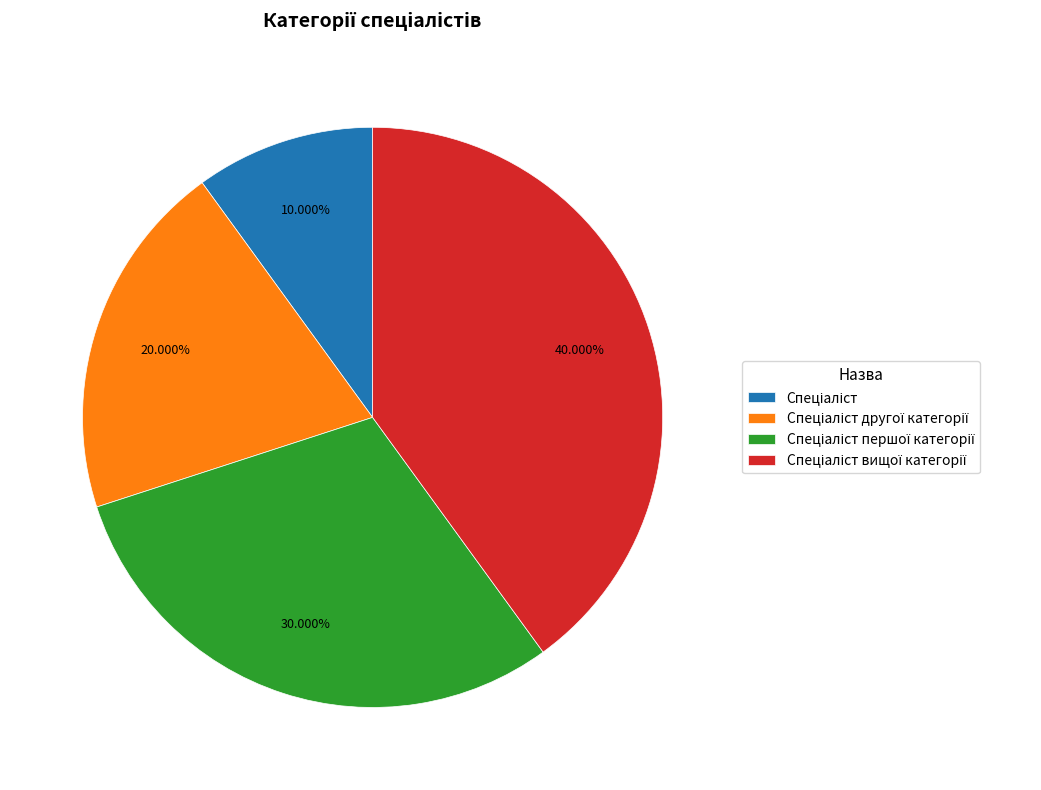

Does any single category account for the majority?

No